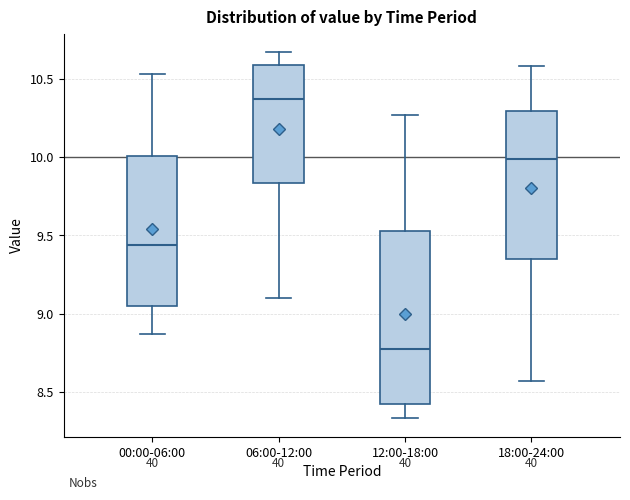

Reading left to right, read every box against the y-axis: the position of its median line, the range the box covers, and the ends of its whiskers. The values are not printed on the chart, so give them approximately, as read against the axis.

00:00-06:00: median 9.45, box 9.05 to 10.00, whiskers 8.85 to 10.55
06:00-12:00: median 10.35, box 9.85 to 10.60, whiskers 9.10 to 10.65
12:00-18:00: median 8.80, box 8.40 to 9.55, whiskers 8.35 to 10.25
18:00-24:00: median 10.00, box 9.35 to 10.30, whiskers 8.55 to 10.60